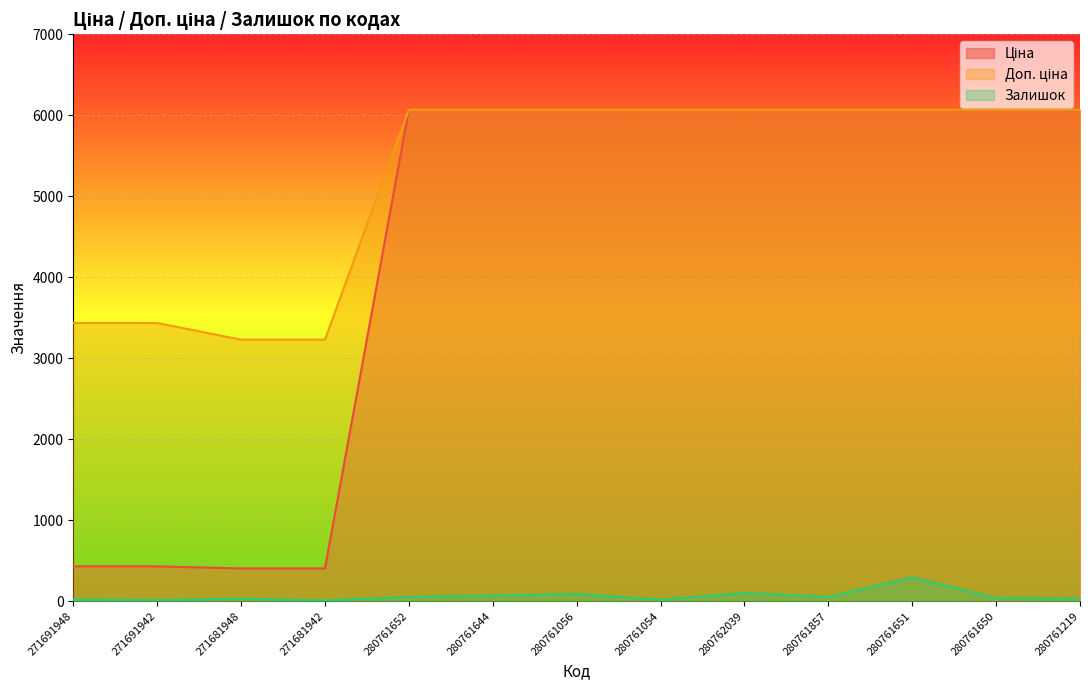

What is the difference between the maximum and second lowest values in the Ціна series?

5663.6